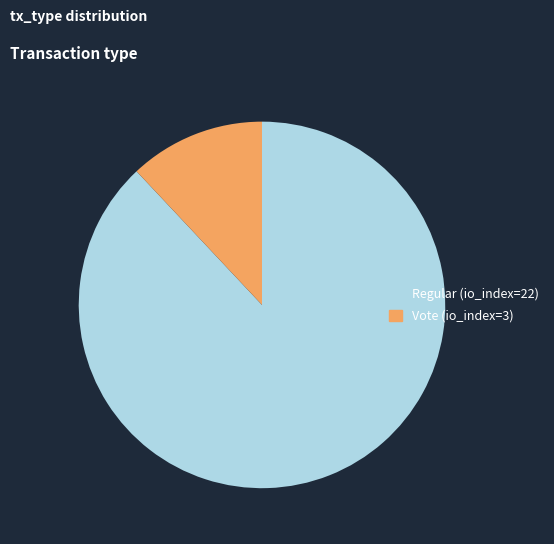

Between Regular and Vote, which is larger?

Regular